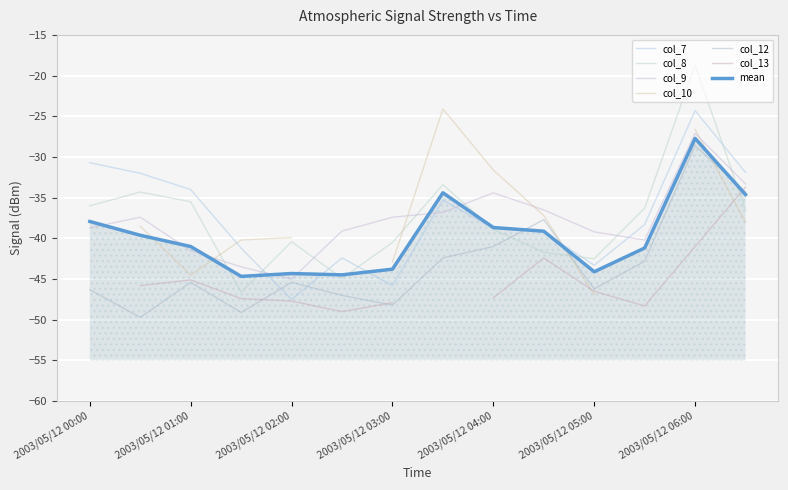

The value of col_12 at 2003/05/12 02:30 is -47.0. True or false?

True